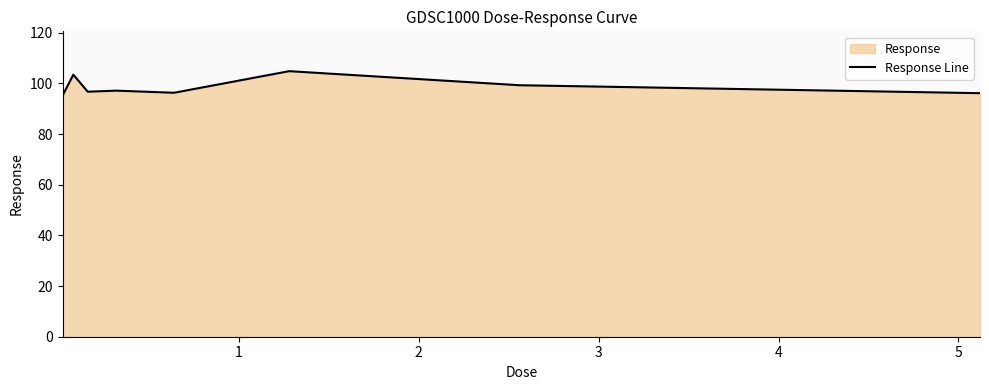

What is the difference between the maximum and minimum values?

9.7